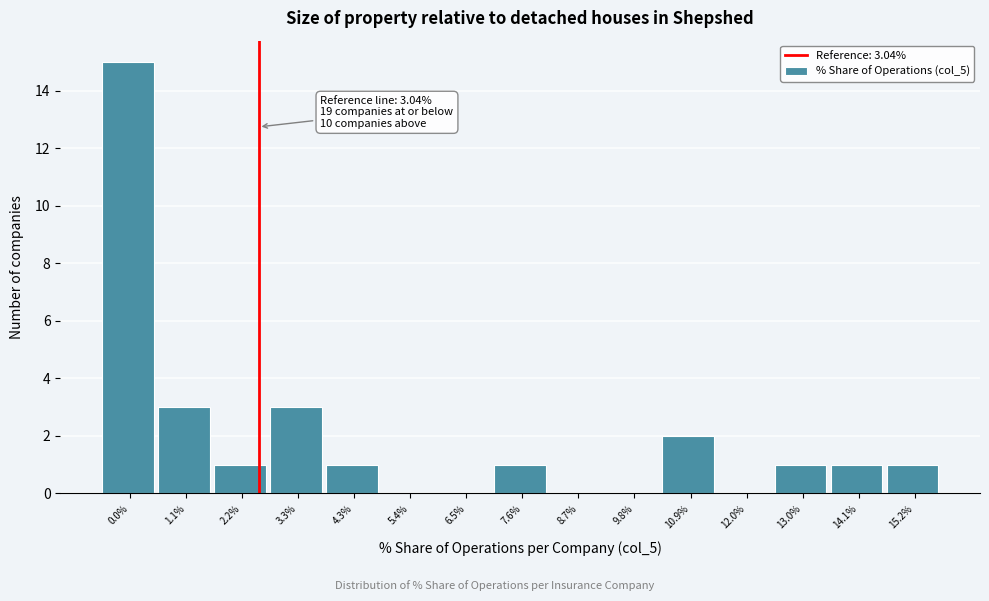

Reading left to right, transcribe all the data shown in this chart.

0.0%=15	1.1%=3	2.2%=1	3.3%=3	4.3%=1	5.4%=0	6.5%=0	7.6%=1	8.7%=0	9.8%=0	10.9%=2	12.0%=0	13.0%=1	14.1%=1	15.2%=1